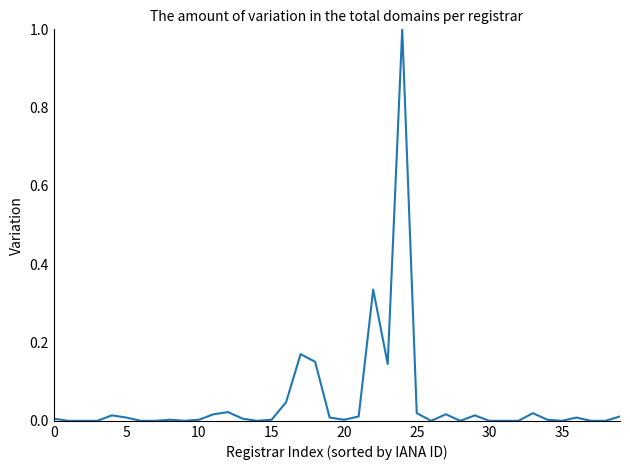

What is the greatest value displayed?

1.0